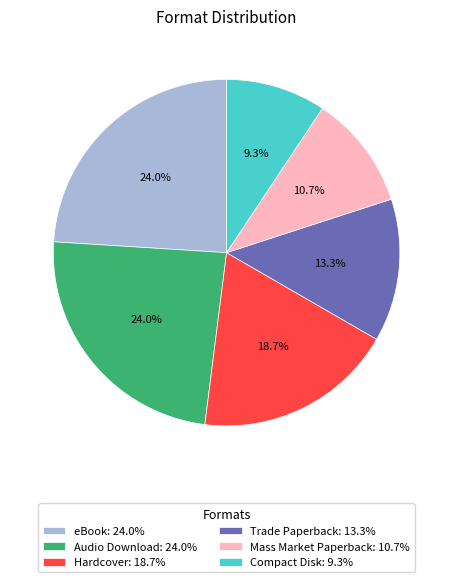

To the nearest percent, what is the combined percentage of Audio Download and eBook?

48%